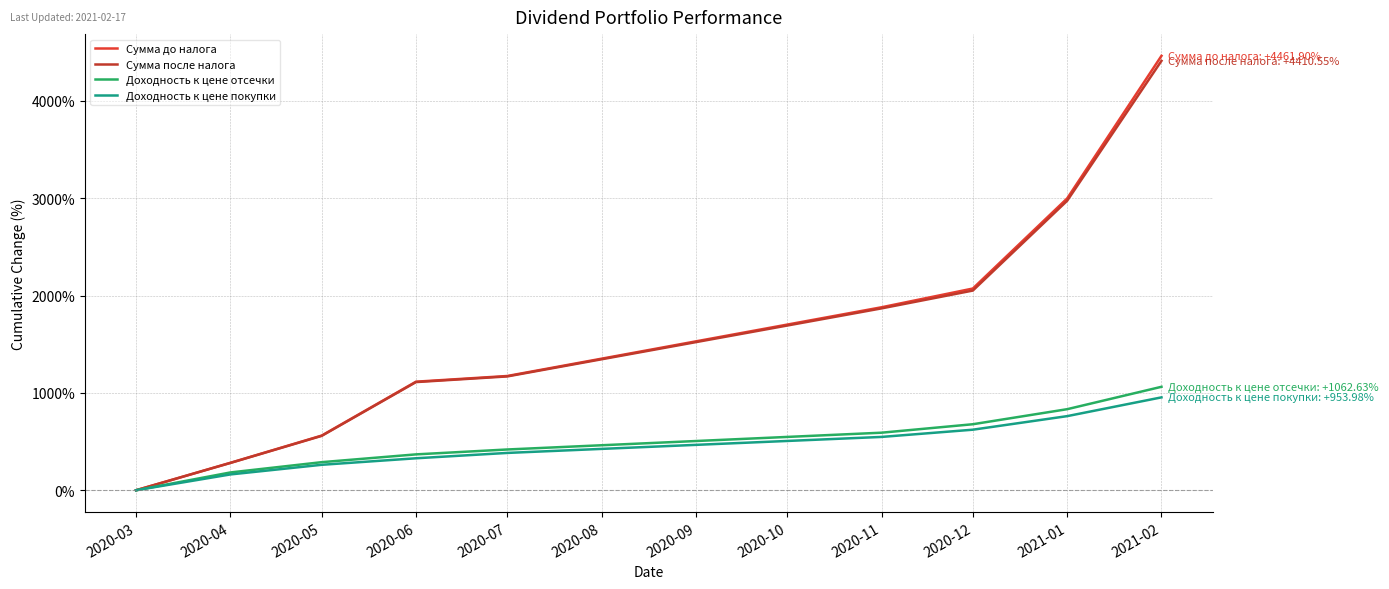

The value of Сумма после налога at 2020-05 is 146.0. True or false?

False